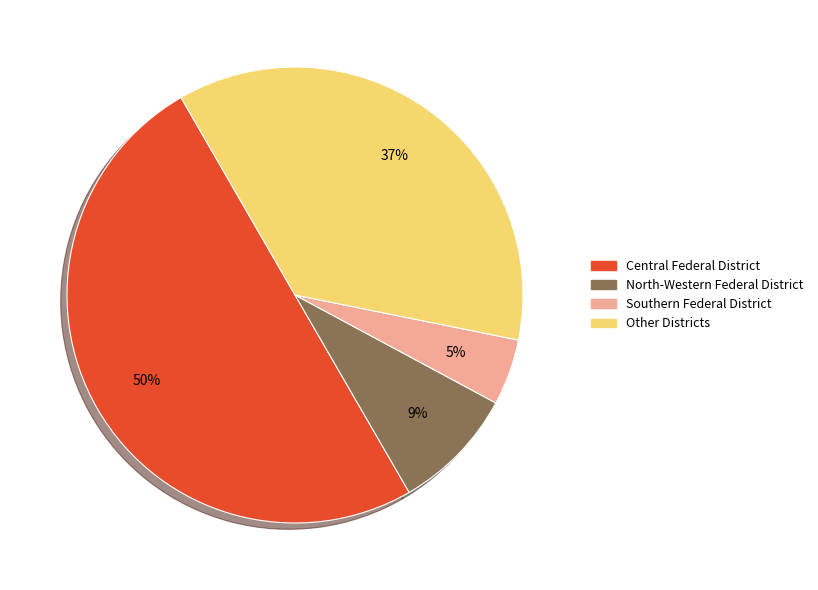

To the nearest percent, what is the average slice percentage?

25%